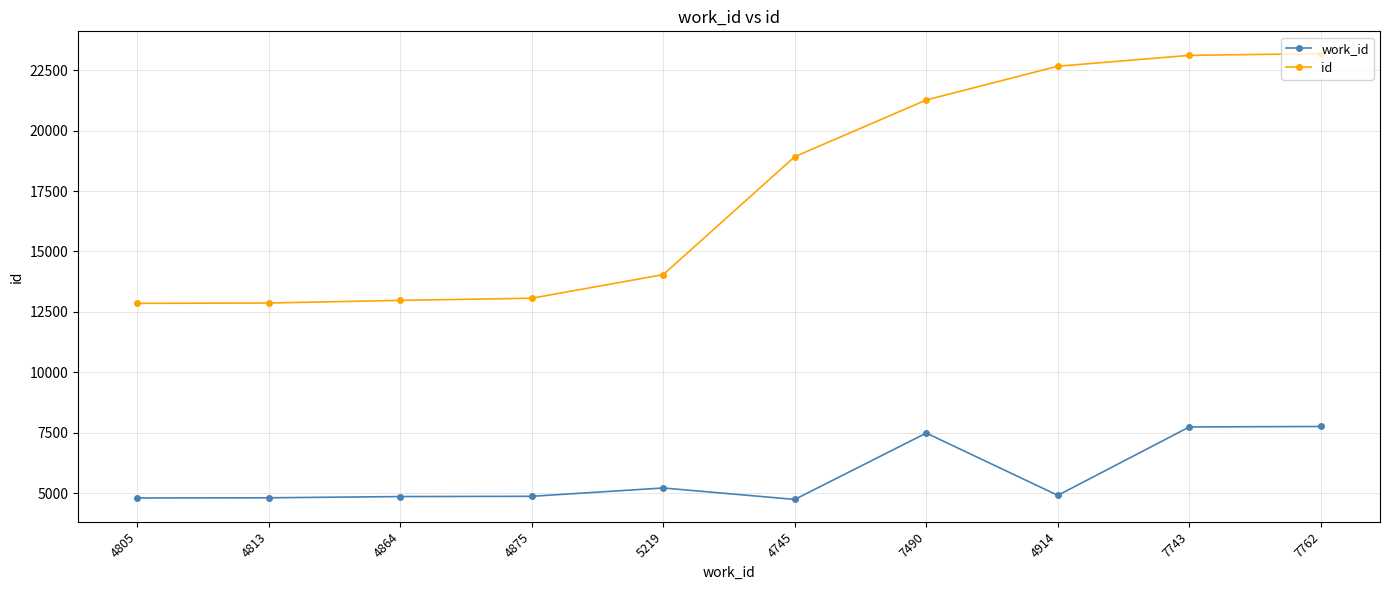

What position from the right is 4864?

8